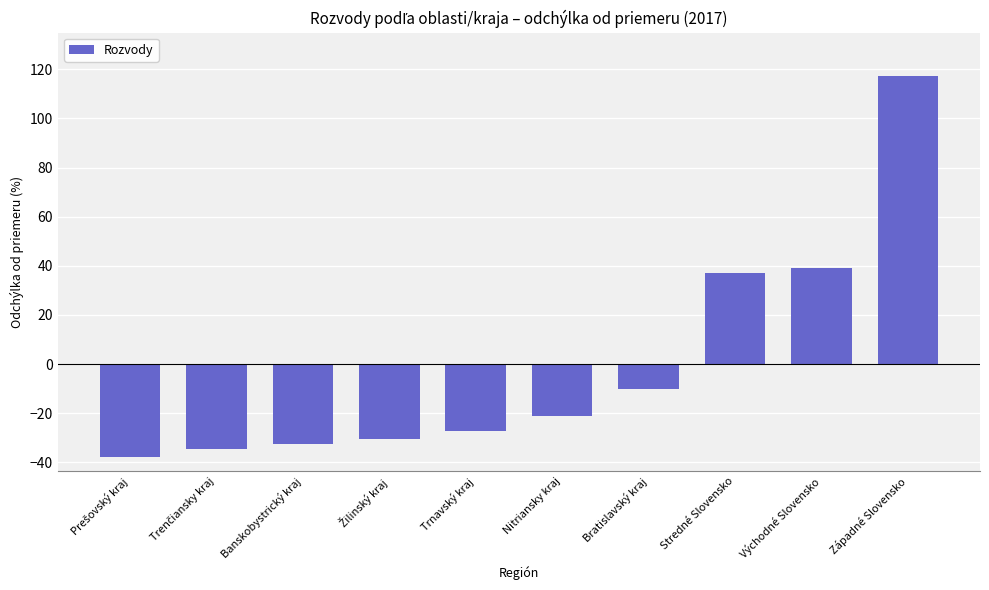

What is the value of the 1st bar from the left?

-37.9